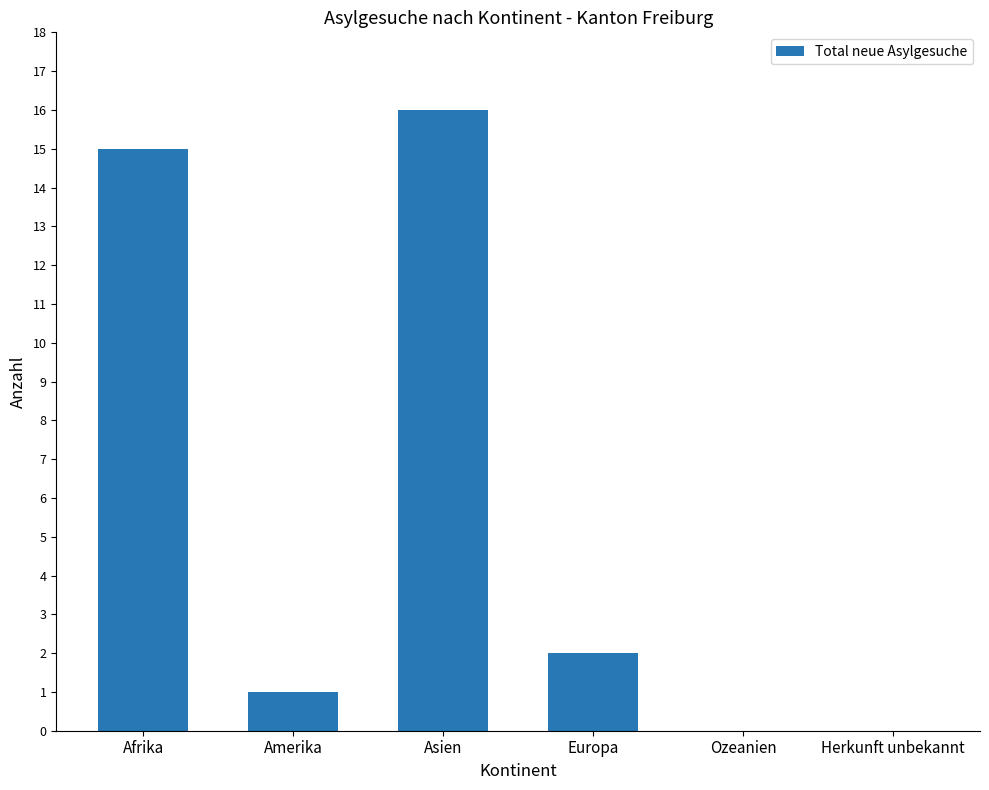

Count the number of categories in the chart.

6